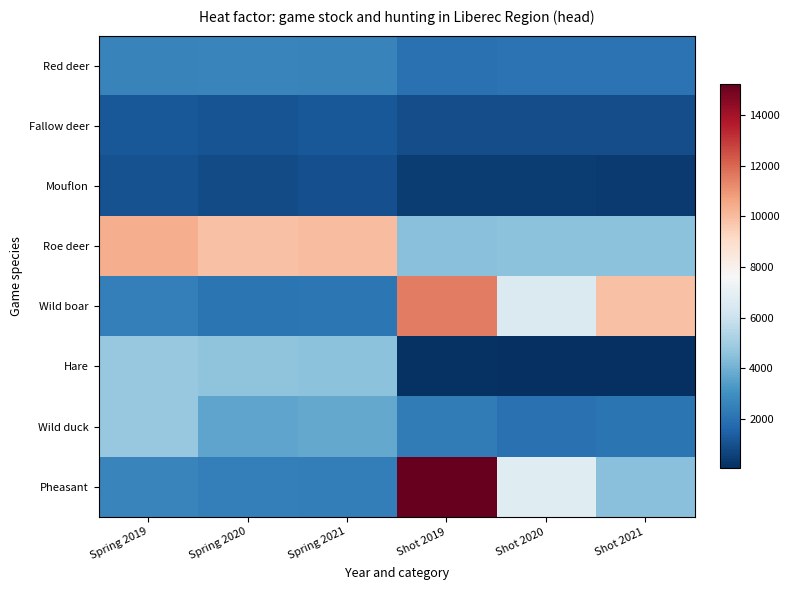

Reading left to right, transcribe all the data shown in this chart.

Red deer: Spring 2019=2559	Spring 2020=2628	Spring 2021=2580	Shot 2019=1953	Shot 2020=2019	Shot 2021=2036
Fallow deer: Spring 2019=1186	Spring 2020=1096	Spring 2021=1188	Shot 2019=914	Shot 2020=936	Shot 2021=897
Mouflon: Spring 2019=1026	Spring 2020=834	Spring 2021=960	Shot 2019=413	Shot 2020=449	Shot 2021=368
Roe deer: Spring 2019=10415	Spring 2020=9878	Spring 2021=9975	Shot 2019=4437	Shot 2020=4541	Shot 2021=4546
Wild boar: Spring 2019=2443	Spring 2020=2082	Spring 2021=2137	Shot 2019=11504	Shot 2020=6534	Shot 2021=9836
Hare: Spring 2019=4767	Spring 2020=4602	Spring 2021=4548	Shot 2019=120	Shot 2020=53	Shot 2021=110
Wild duck: Spring 2019=4758	Spring 2020=3644	Spring 2021=3770	Shot 2019=2308	Shot 2020=1969	Shot 2021=2097
Pheasant: Spring 2019=2631	Spring 2020=2470	Spring 2021=2416	Shot 2019=15219	Shot 2020=6742	Shot 2021=4465